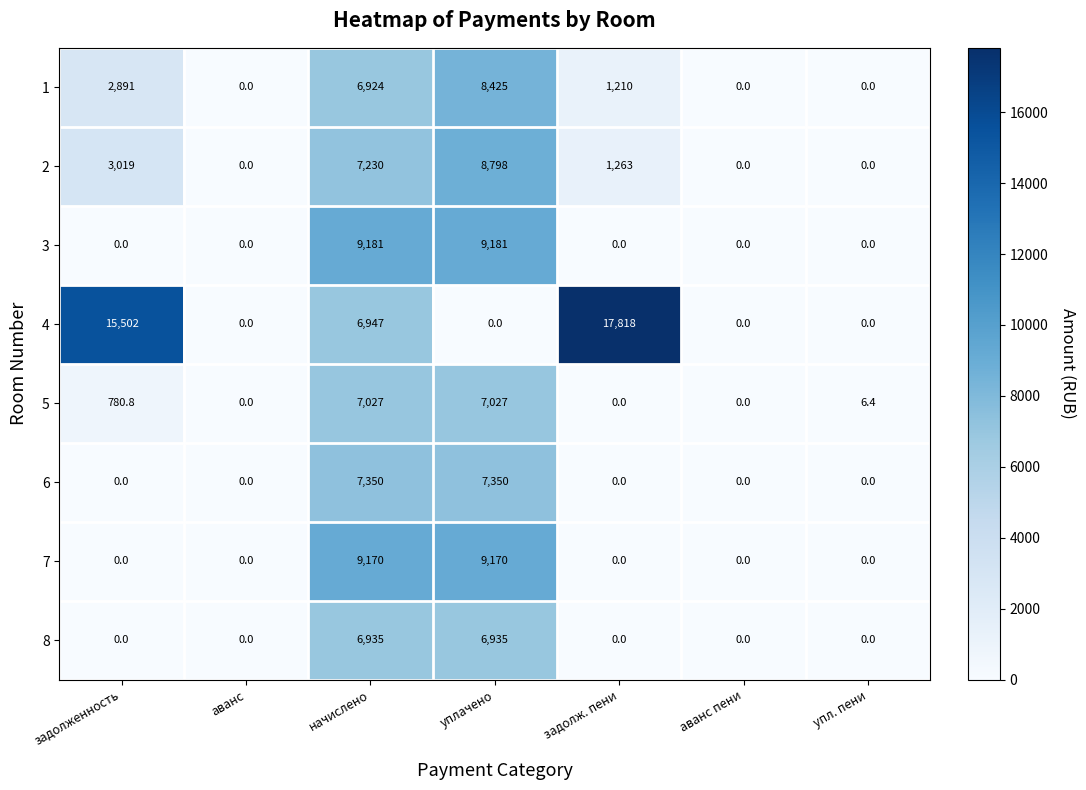

The value of 2 at задолж. пени is 1263.0. True or false?

True